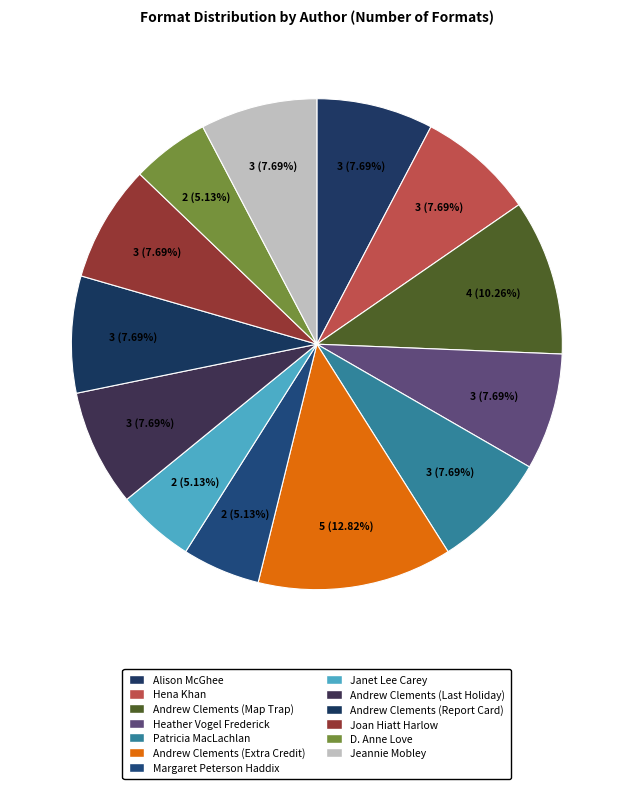

Count the number of slices in the pie.

13